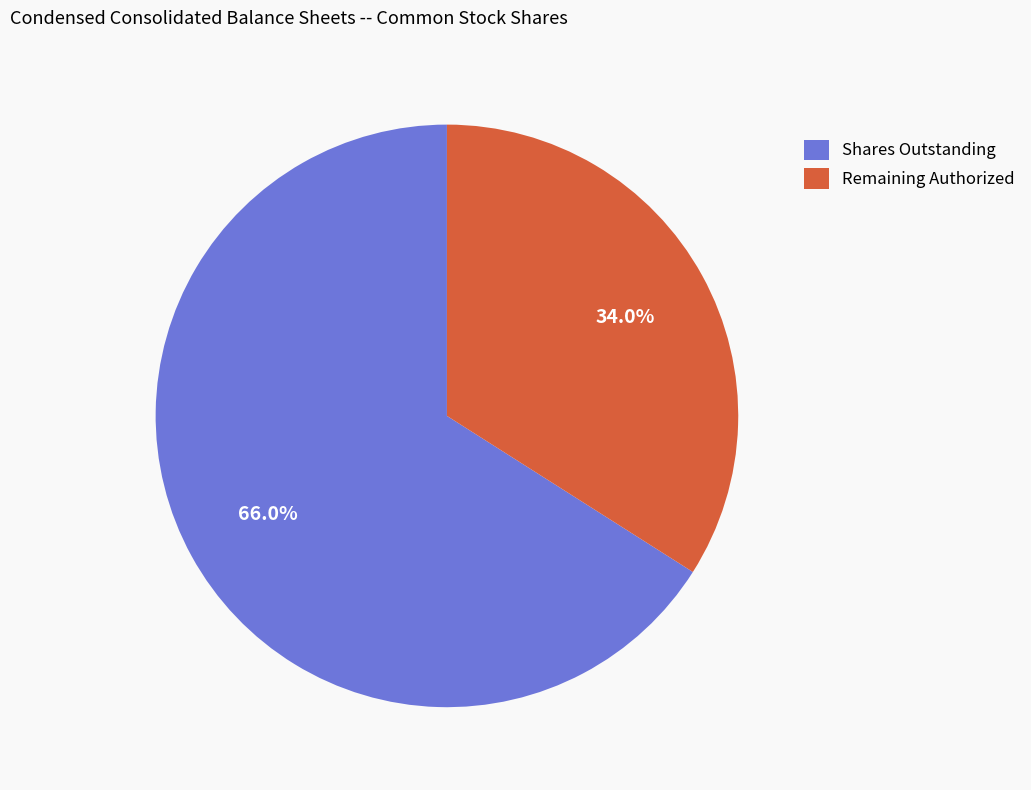

Rank the categories by value from lowest to highest.

Remaining Authorized, Shares Outstanding